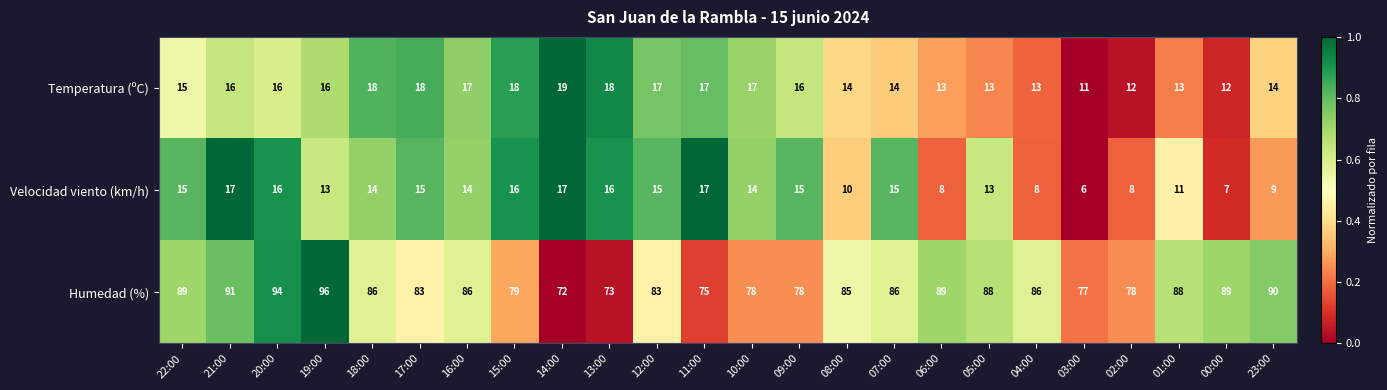

What is the total value across all series at 05:00?

114